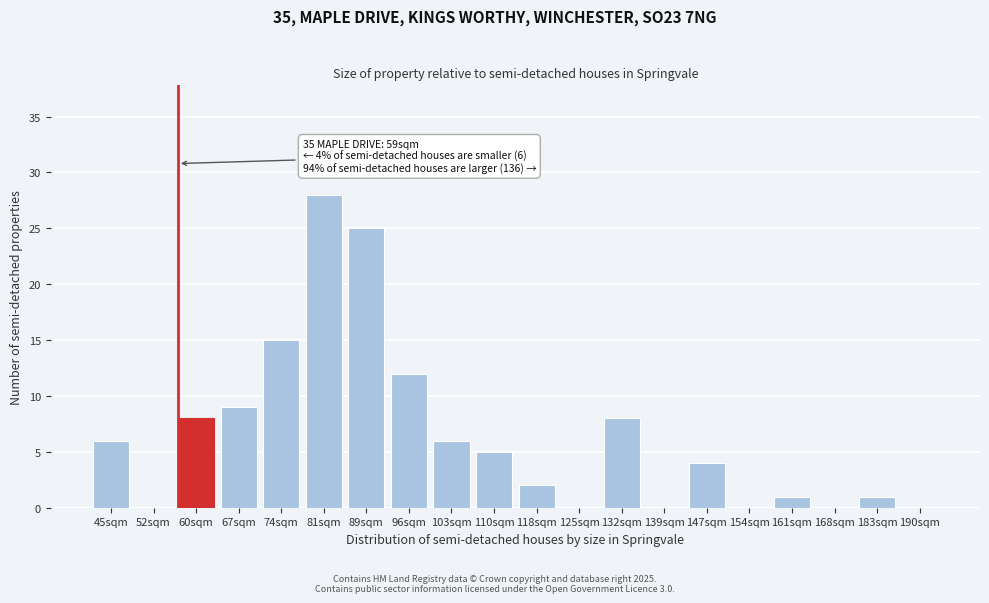

Reading left to right, list all the values displayed in this chart.

45sqm=6	52sqm=0	60sqm=8	67sqm=9	74sqm=15	81sqm=28	89sqm=25	96sqm=12	103sqm=6	110sqm=5	118sqm=2	125sqm=0	132sqm=8	139sqm=0	147sqm=4	154sqm=0	161sqm=1	168sqm=0	183sqm=1	190sqm=0